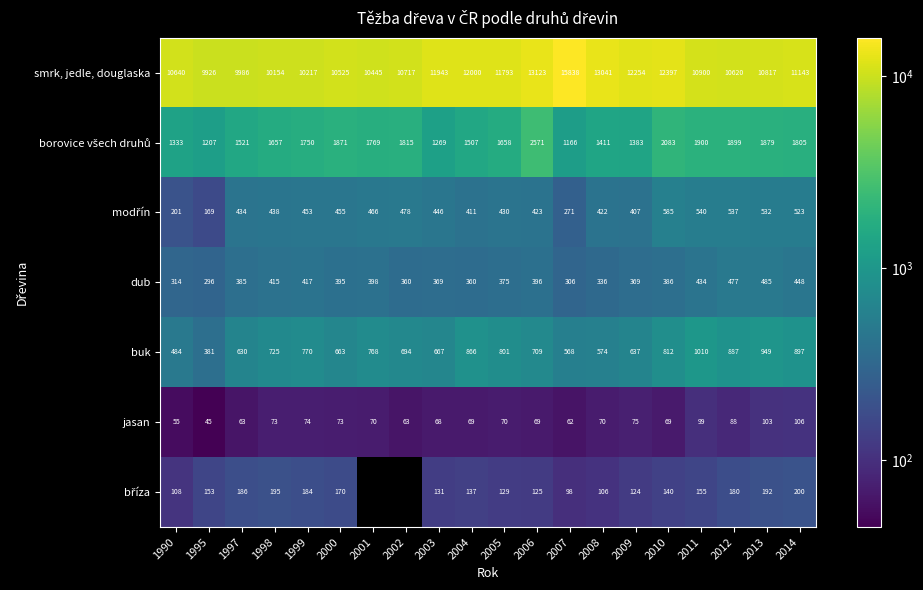

How many data points does each series have?

20